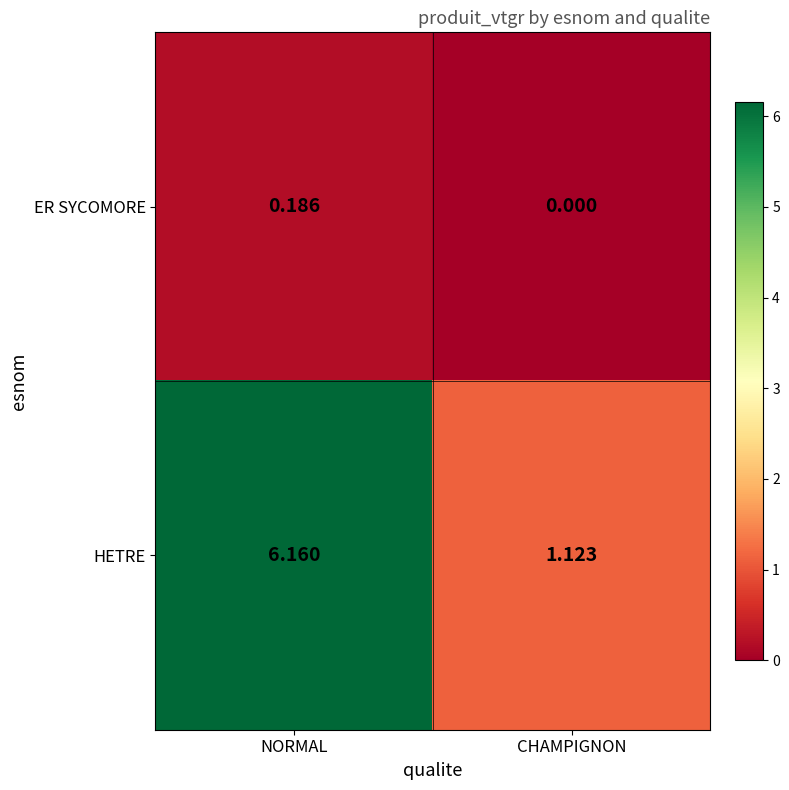

At CHAMPIGNON, list the series in order from smallest to largest.

ER SYCOMORE, HETRE